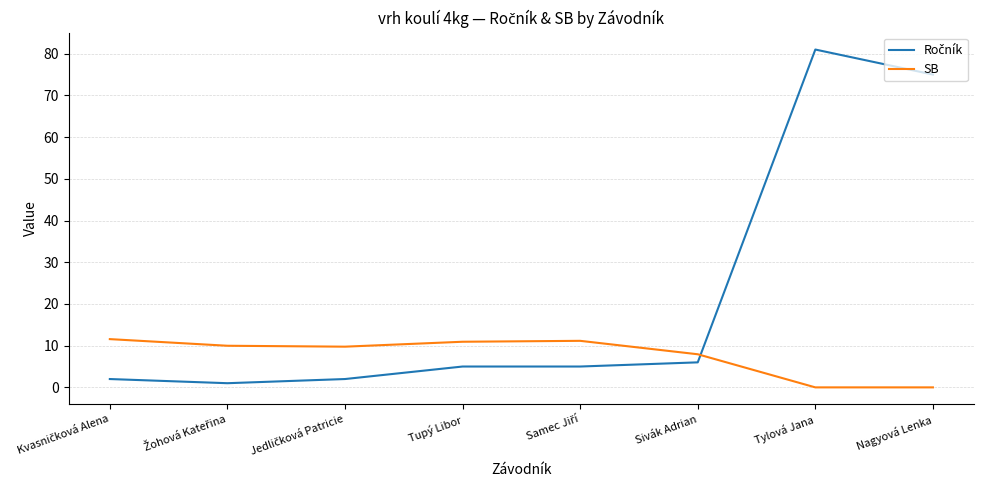

What is the difference between the maximum and minimum values in the SB series?

11.6